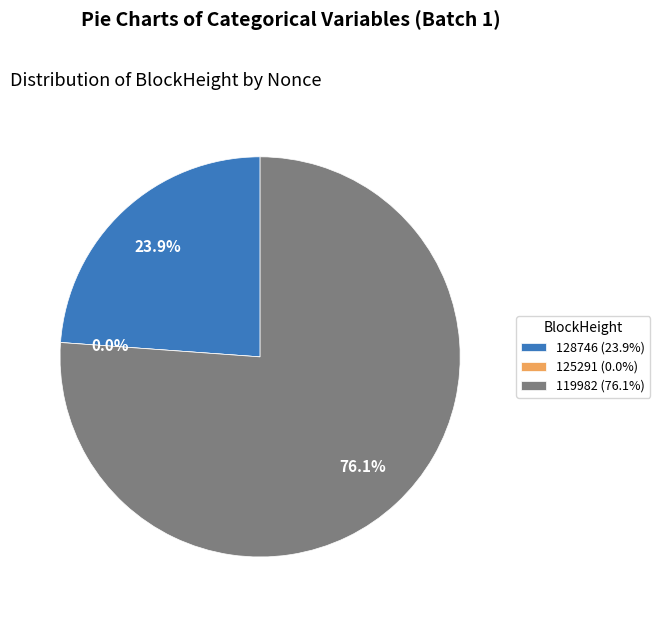

Which slice is the largest?

119982